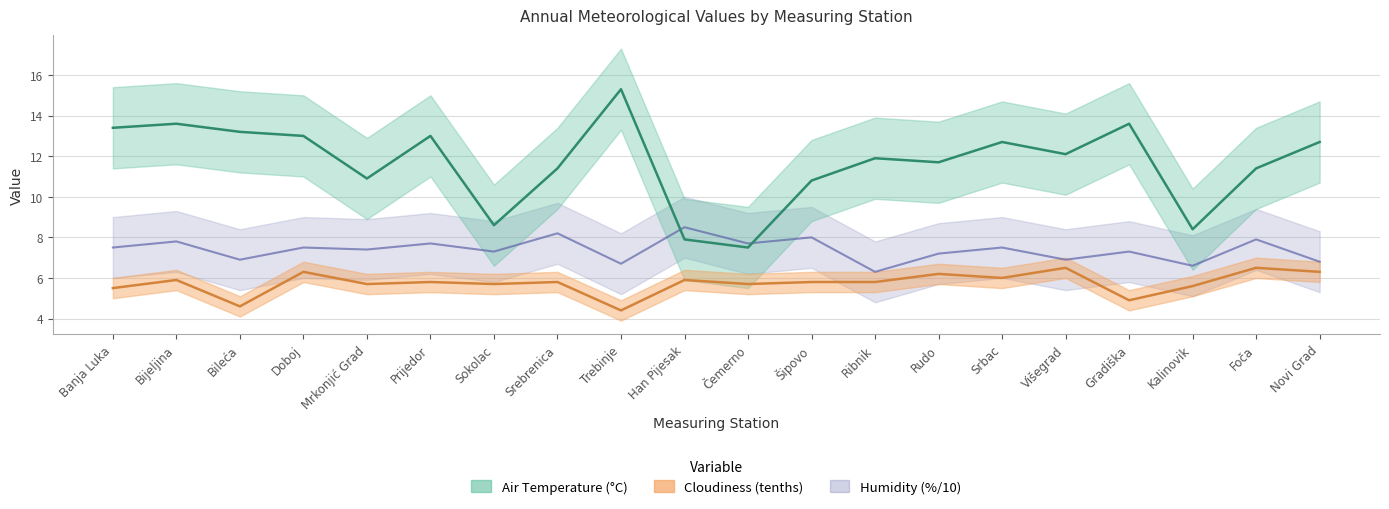

True or false: Cloudiness (tenths) and Air Temperature (°C) intersect in this chart.

False